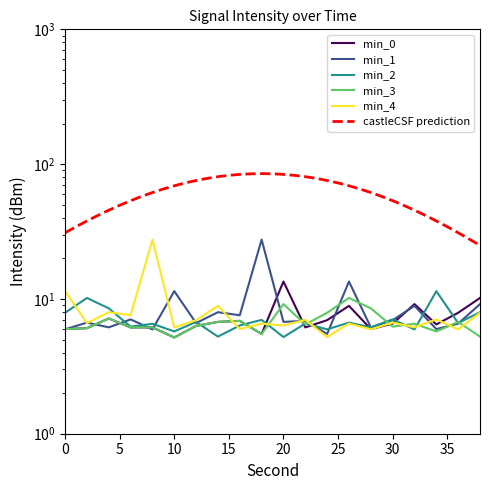

How many data points in min_3 are less than 6?

5